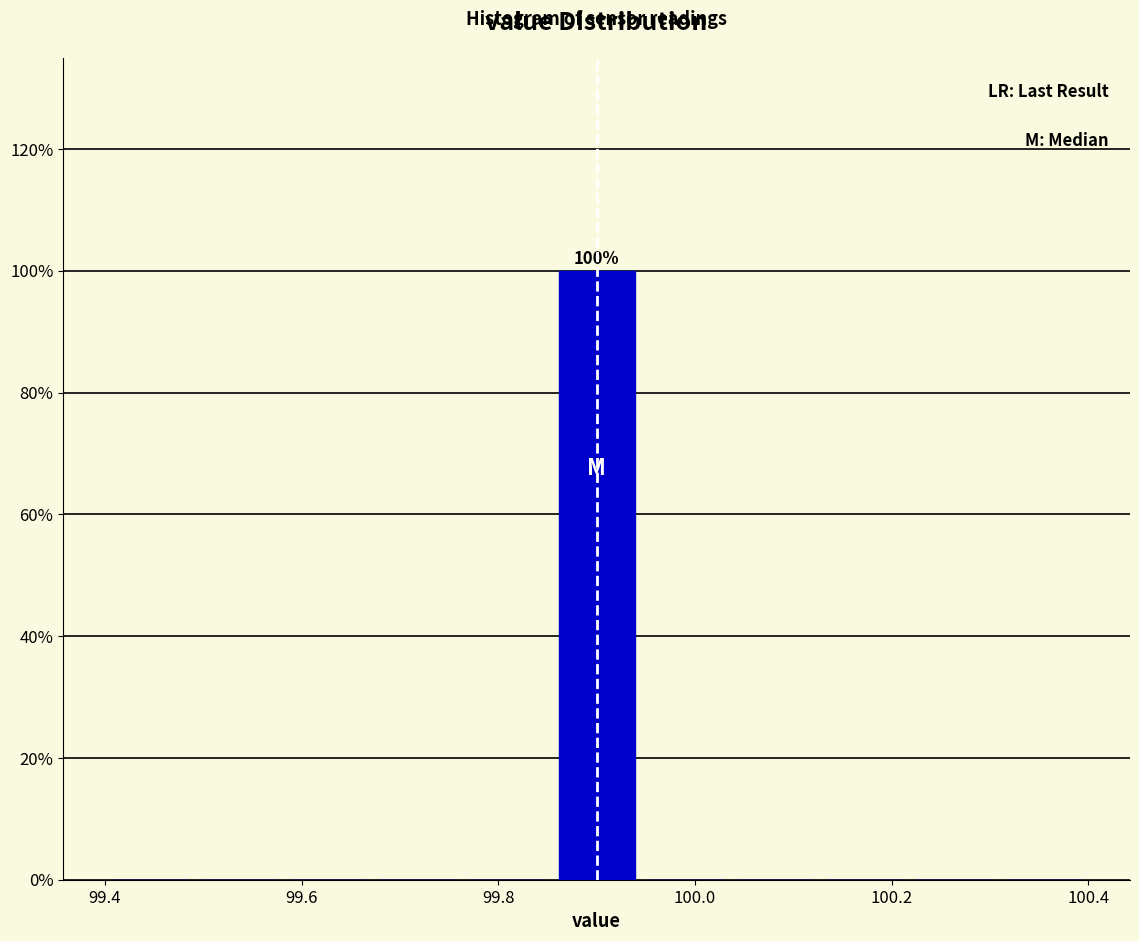

Which range on the x-axis has the tallest bar?

99.86 to 99.94